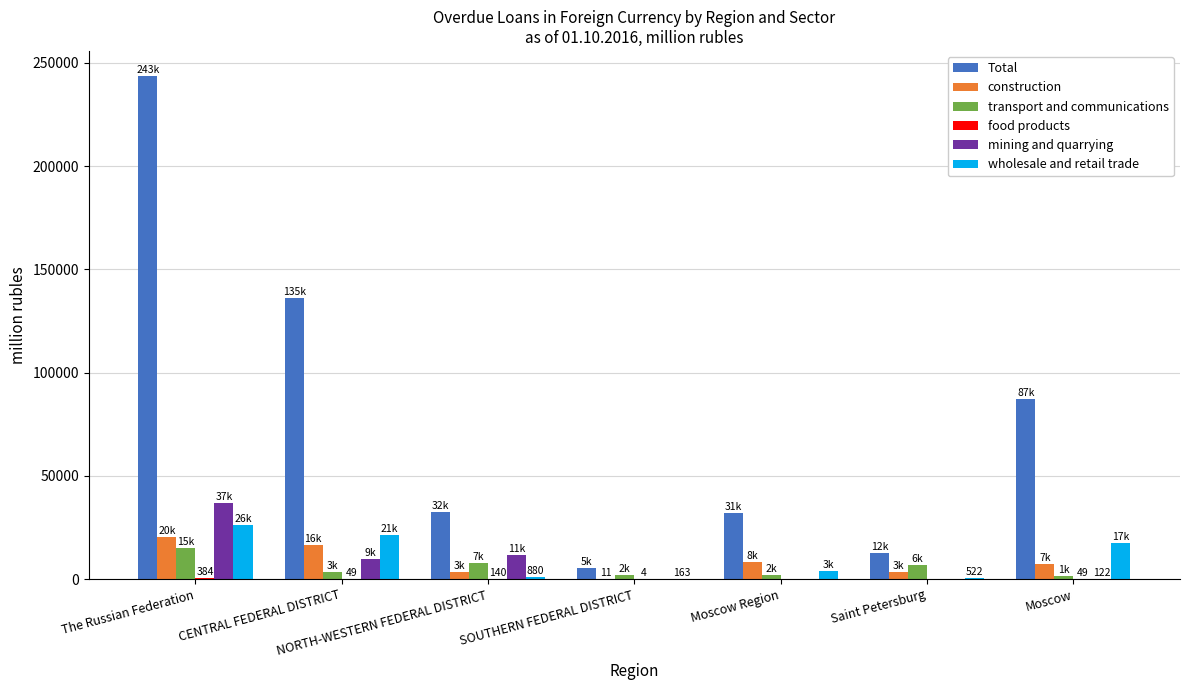

Is it true that transport and communications equals 15008 at The Russian Federation?

True